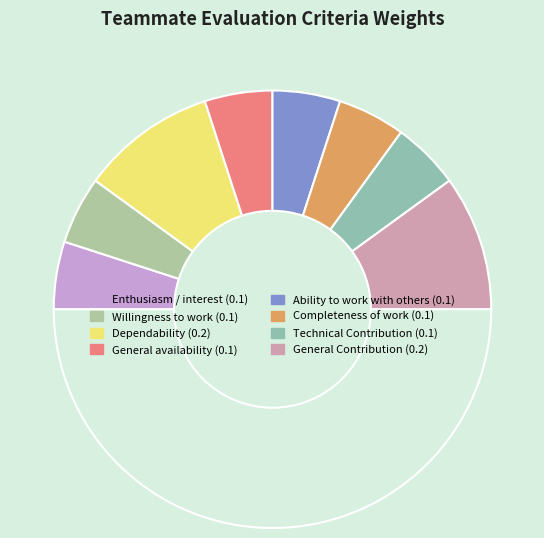

Count the number of slices in the pie.

9